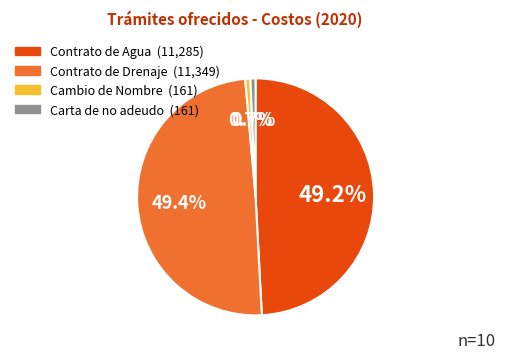

Count the number of slices in the pie.

4